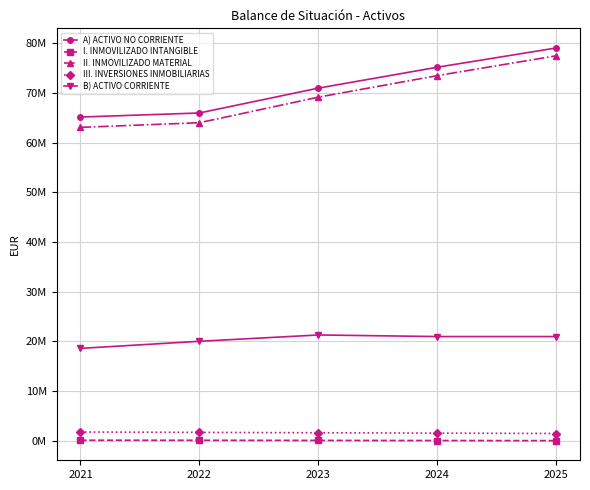

True or false: B) ACTIVO CORRIENTE and I. INMOVILIZADO INTANGIBLE intersect in this chart.

False